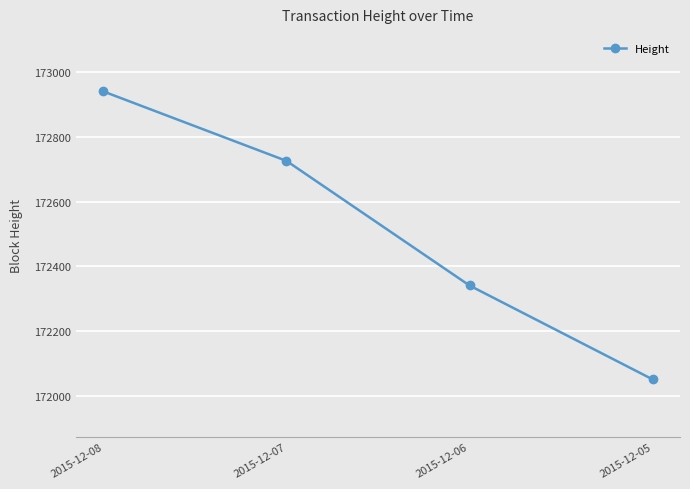

What is the ratio of the value at 2015-12-05 to the value at 2015-12-08?

1.0